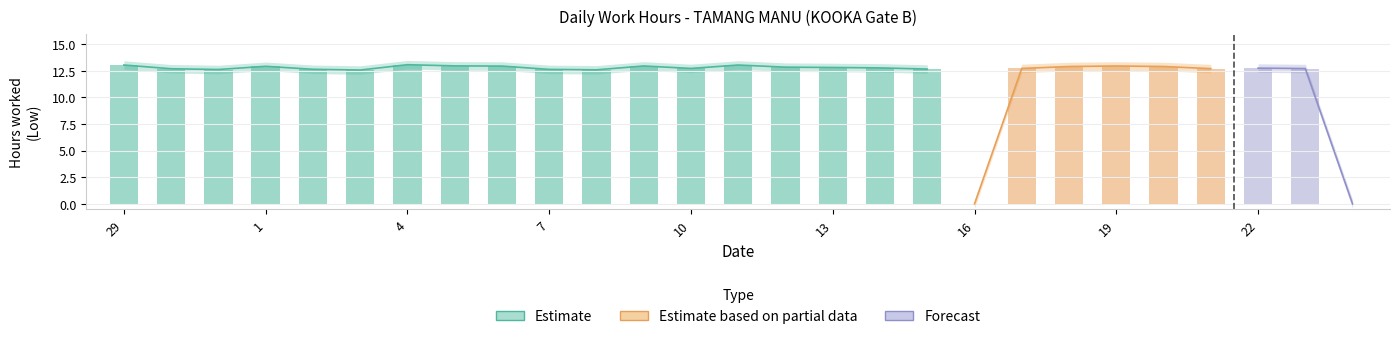

Reading left to right, extract all data points from this chart.

29=13.1	30=12.7	31=12.6	1=12.9	2=12.7	3=12.6	4=13.1	5=13.0	6=12.9	7=12.6	8=12.6	9=13.0	10=12.7	11=13.1	12=12.8	13=12.8	14=12.8	15=12.7	16=0.0	17=12.7	18=12.9	19=13.0	20=12.9	21=12.7	22=12.8	23=12.7	24=0.0